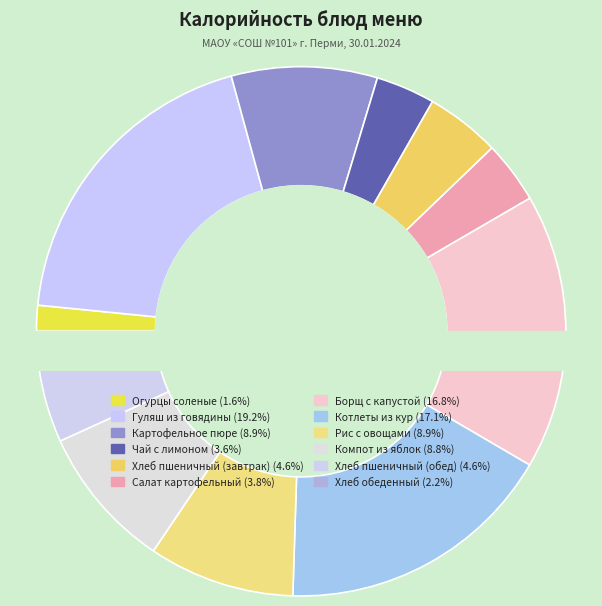

What percentage is the Борщ с капустой slice, to the nearest percent?

17%